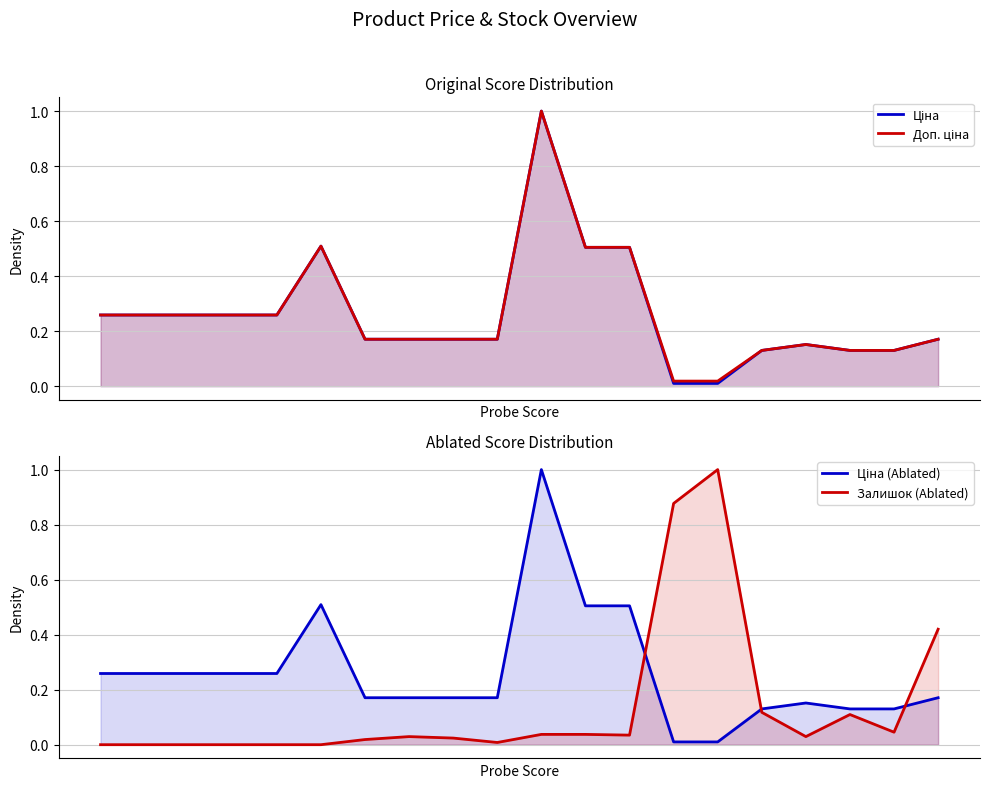

What is the greatest value displayed?

1.0